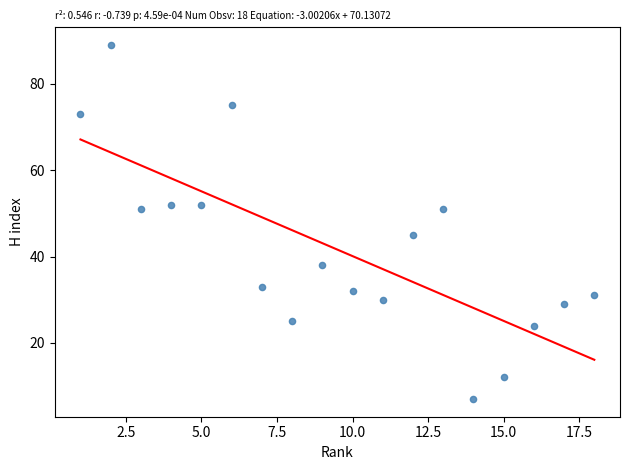

What is the range of X values (max minus min)?

17